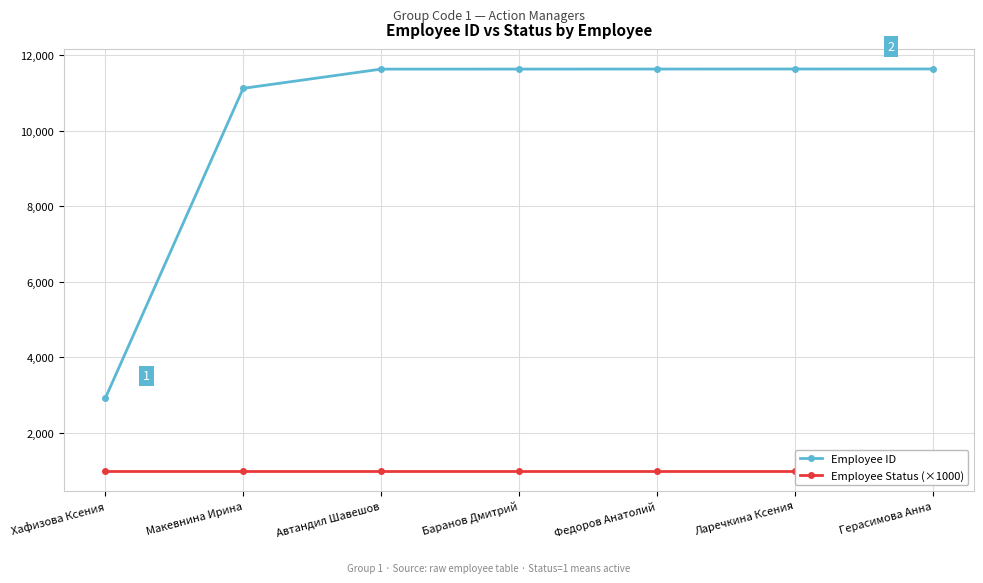

What is the maximum value shown in the chart?

11635